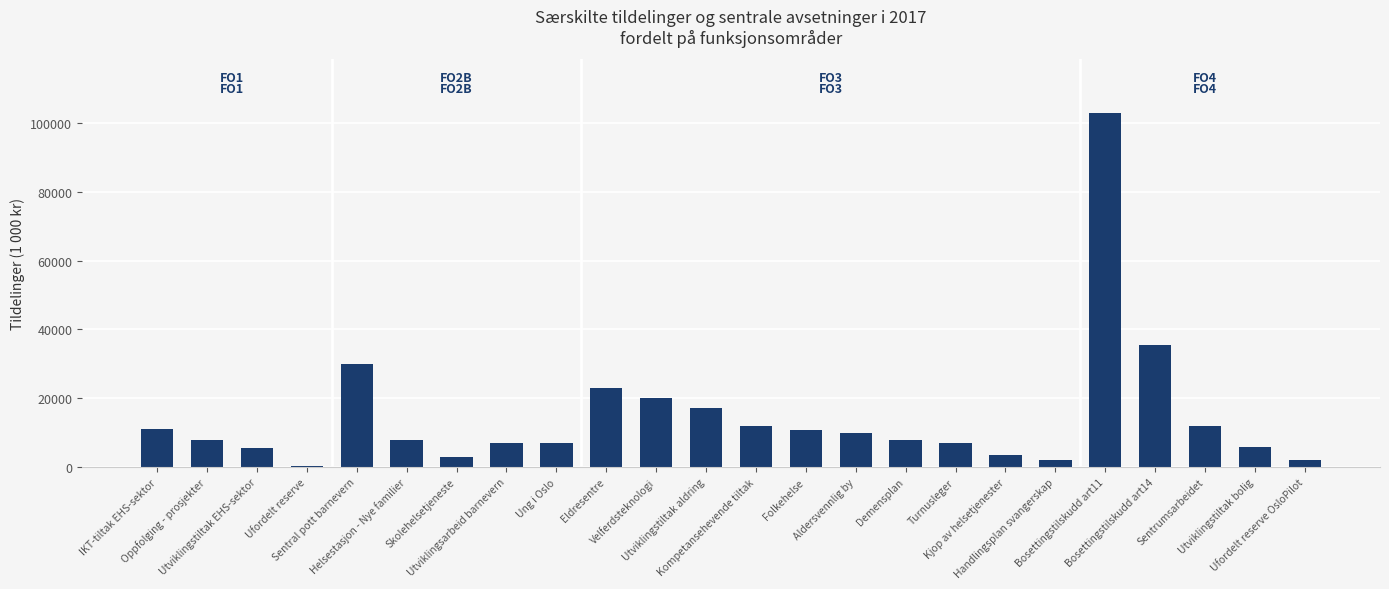

What is the maximum value shown in the chart?

103020